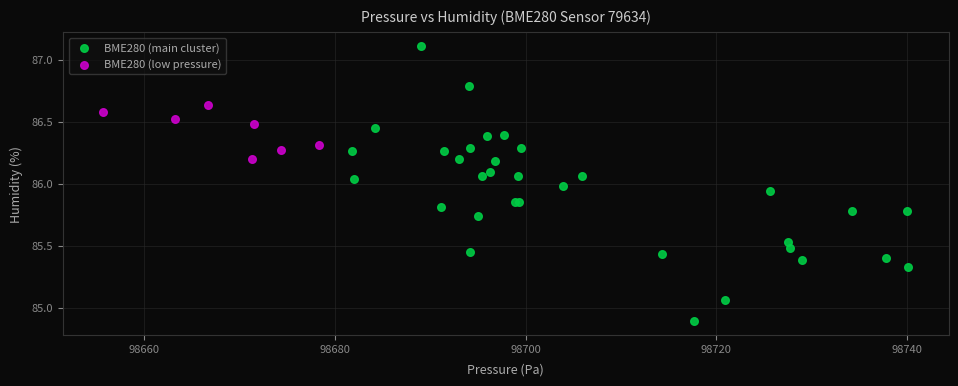

Which series reaches the maximum Y coordinate?

BME280 (main cluster)